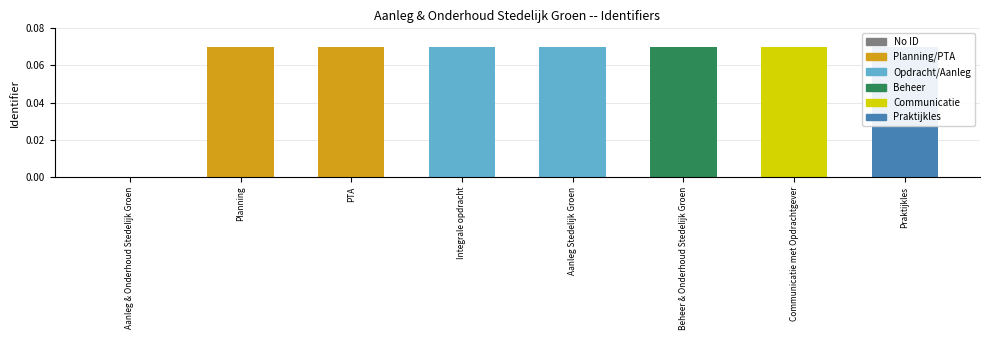

Count the values in the range 0 to 1.

8